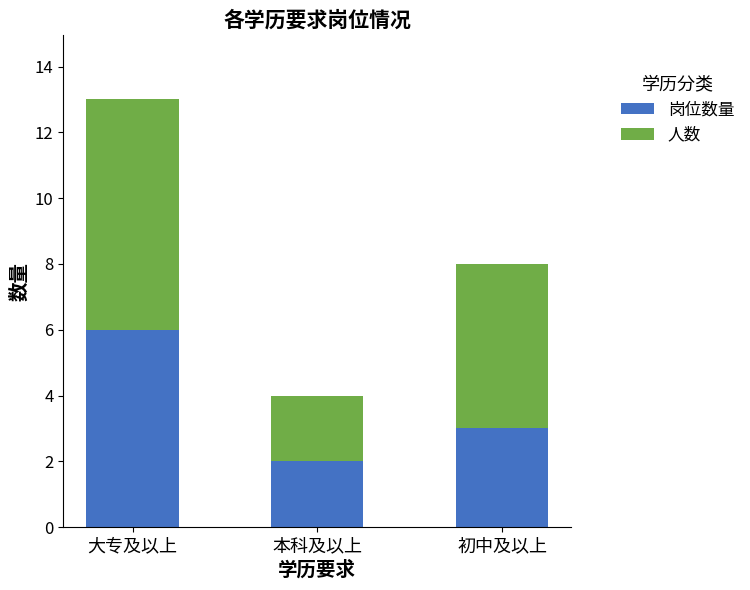

Rank the categories by 岗位数量 value from highest to lowest.

大专及以上, 初中及以上, 本科及以上